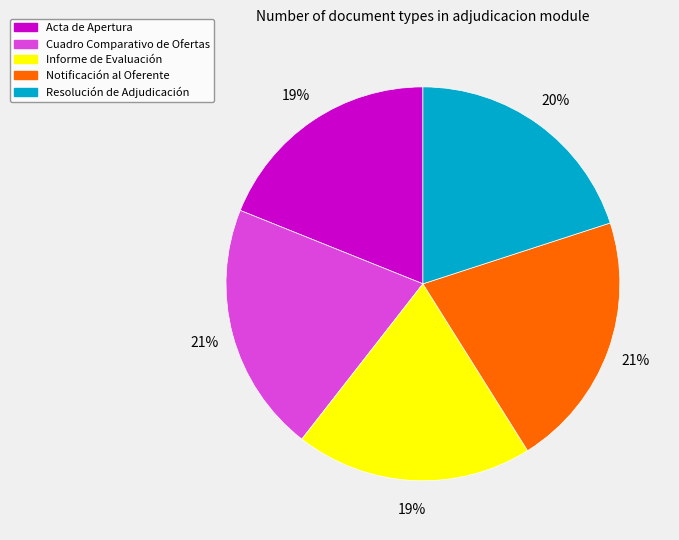

What percentage is the Acta de Apertura slice, to the nearest percent?

19%